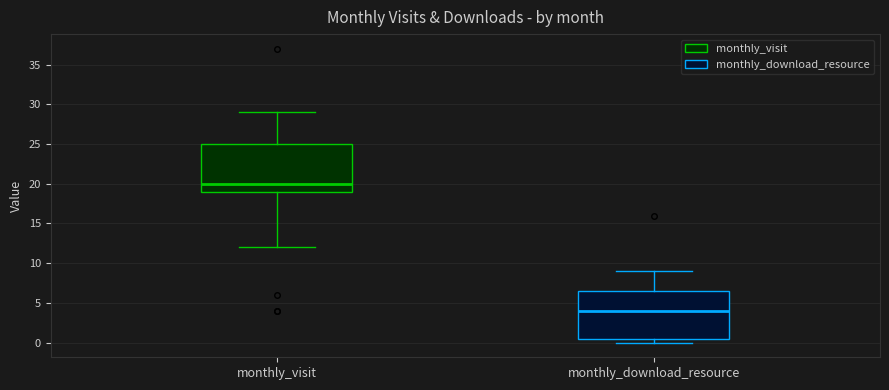

Reading left to right, transcribe this box plot: for each box, give where its median line is, the range the box spans, and where its two whiskers end, as read against the y-axis. The values are not printed on the chart, so give them approximately, as read against the axis.

monthly_visit: median 20.0, box 19.0 to 25.0, whiskers 12.0 to 29.0
monthly_download_resource: median 4.0, box 0.5 to 6.5, whiskers 0.0 to 9.0